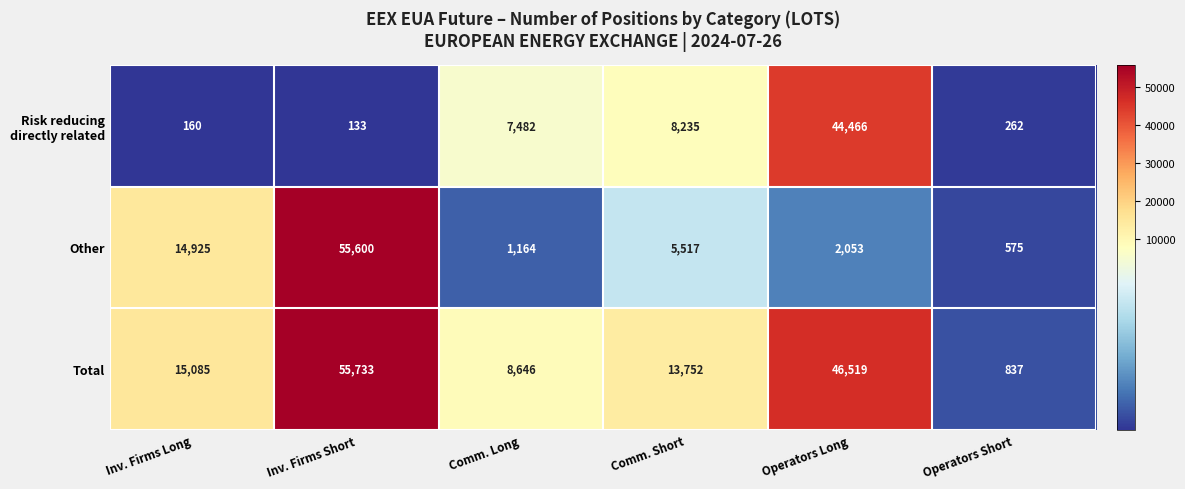

How many data points does each series have?

6